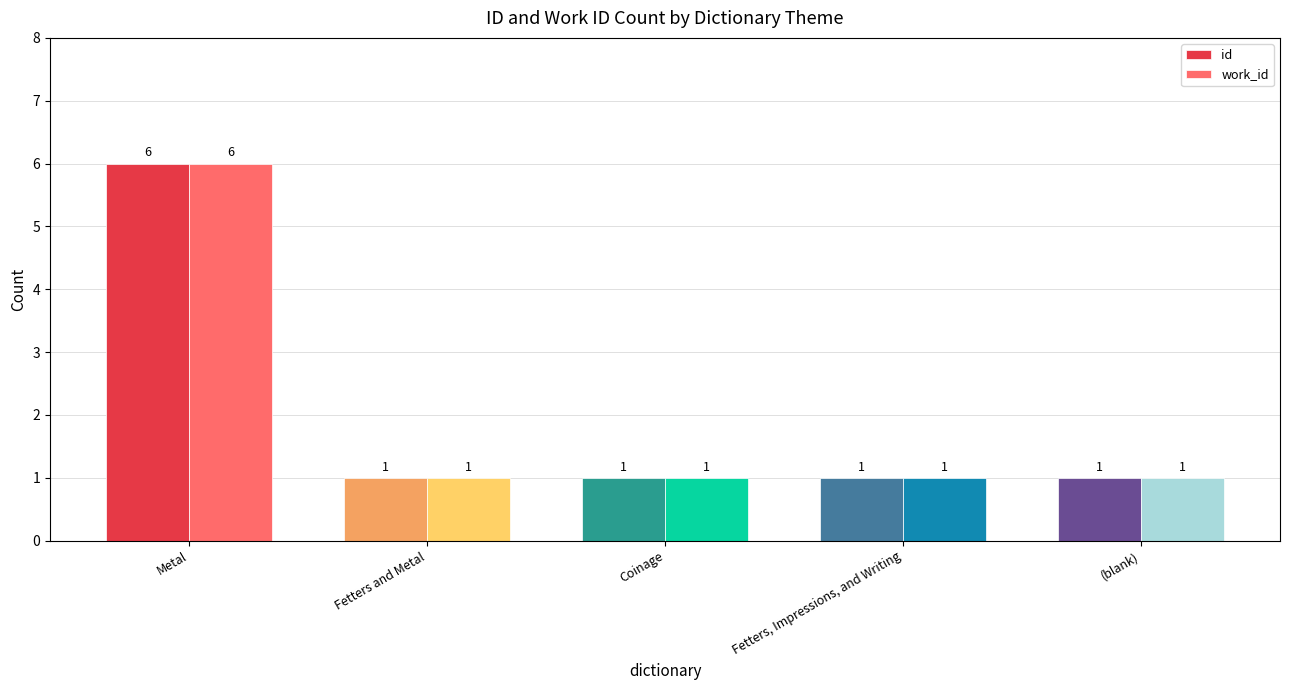

The work_id series shows 1 at Fetters, Impressions, and Writing. True or false?

True